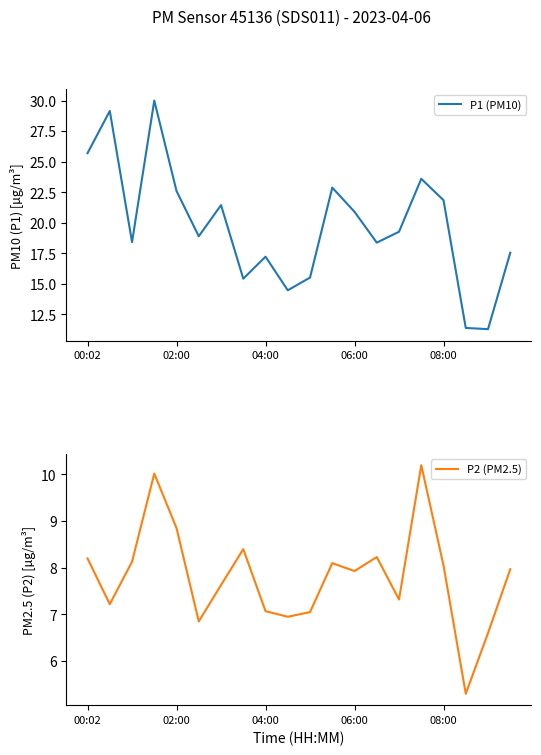

What is the highest value of the P1 (PM10) series?

30.0